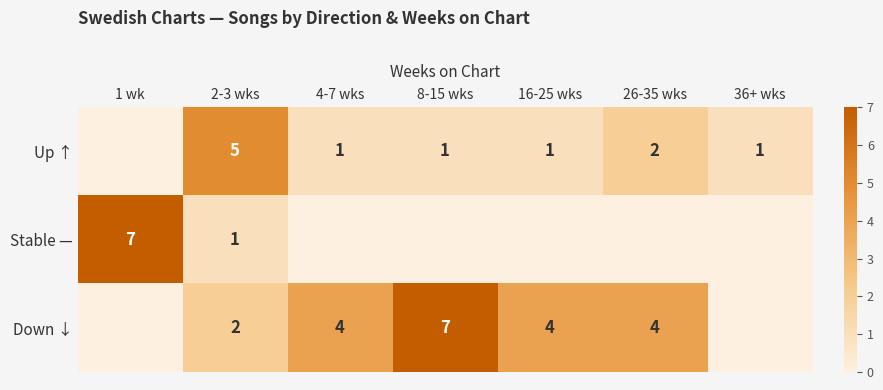

Is the value of Up ↑ at 8-15 wks greater than the value of Down ↓ at 8-15 wks?

No